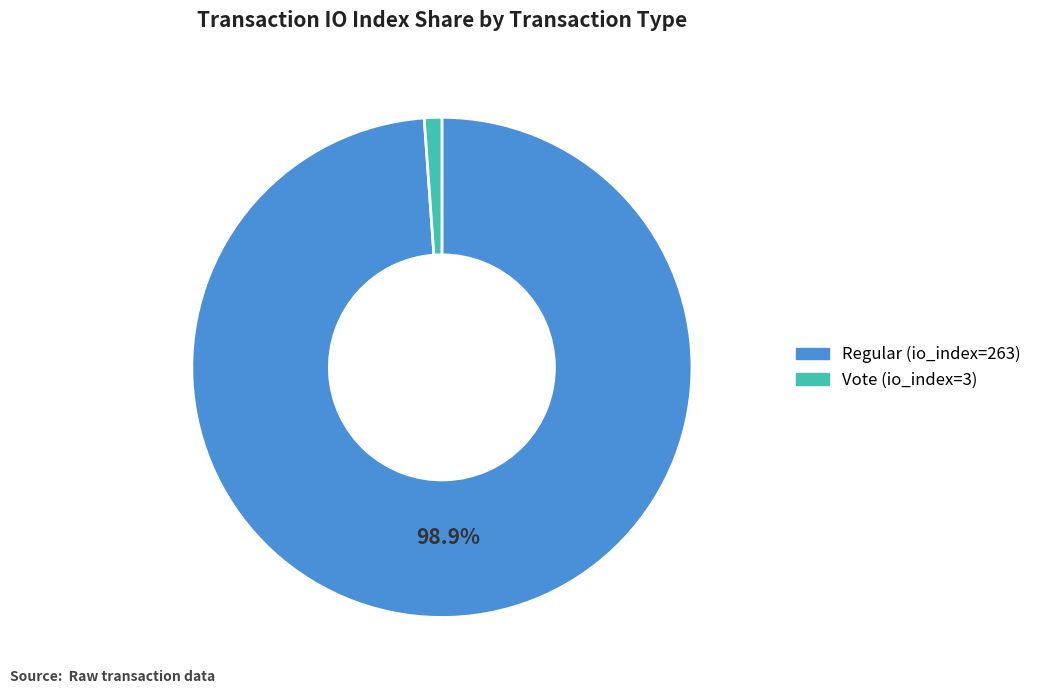

Rank the categories by value from highest to lowest.

Regular (io_index=263), Vote (io_index=3)